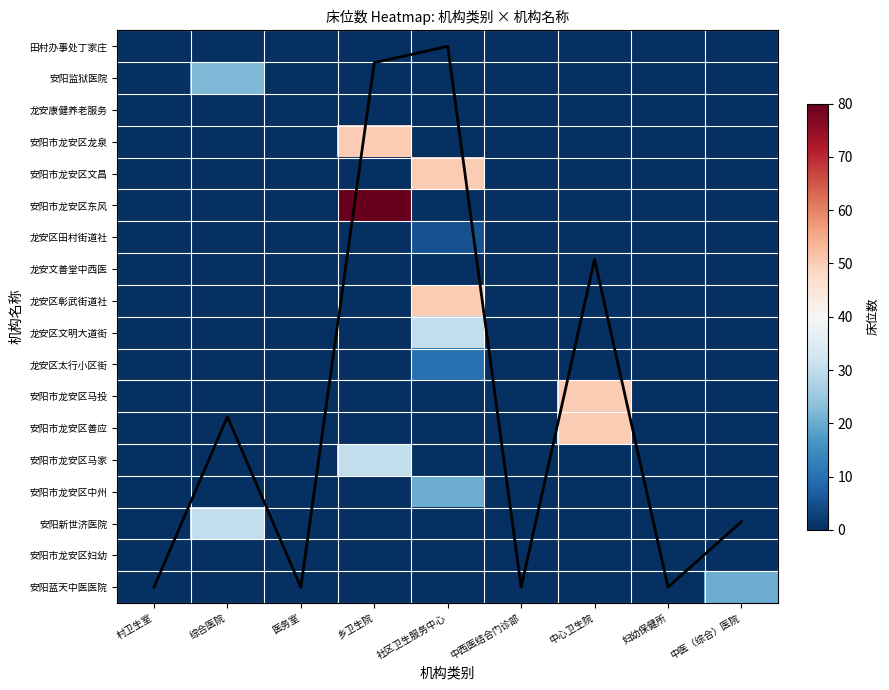

List the labels in order of 安阳市龙安区文昌 value, largest first.

社区卫生服务中心, 村卫生室, 综合医院, 医务室, 乡卫生院, 中西医结合门诊部, 中心卫生院, 妇幼保健所, 中医（综合）医院